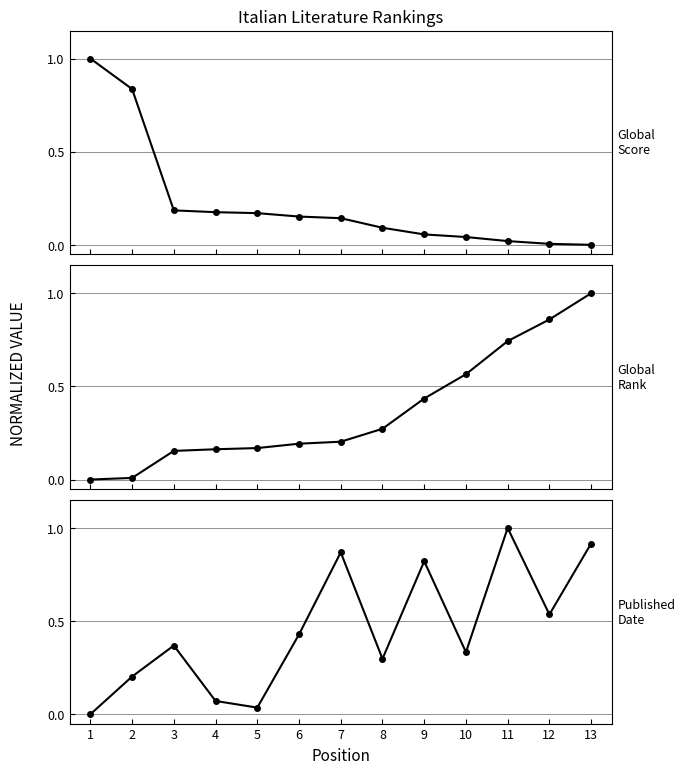

Which category has the lowest value in the Global Rank series?

1